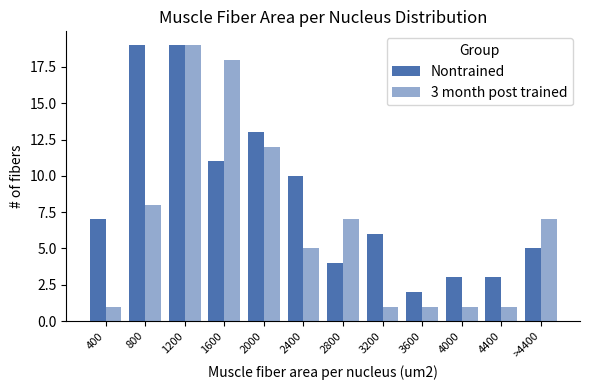

How many groups of bars are there?

12